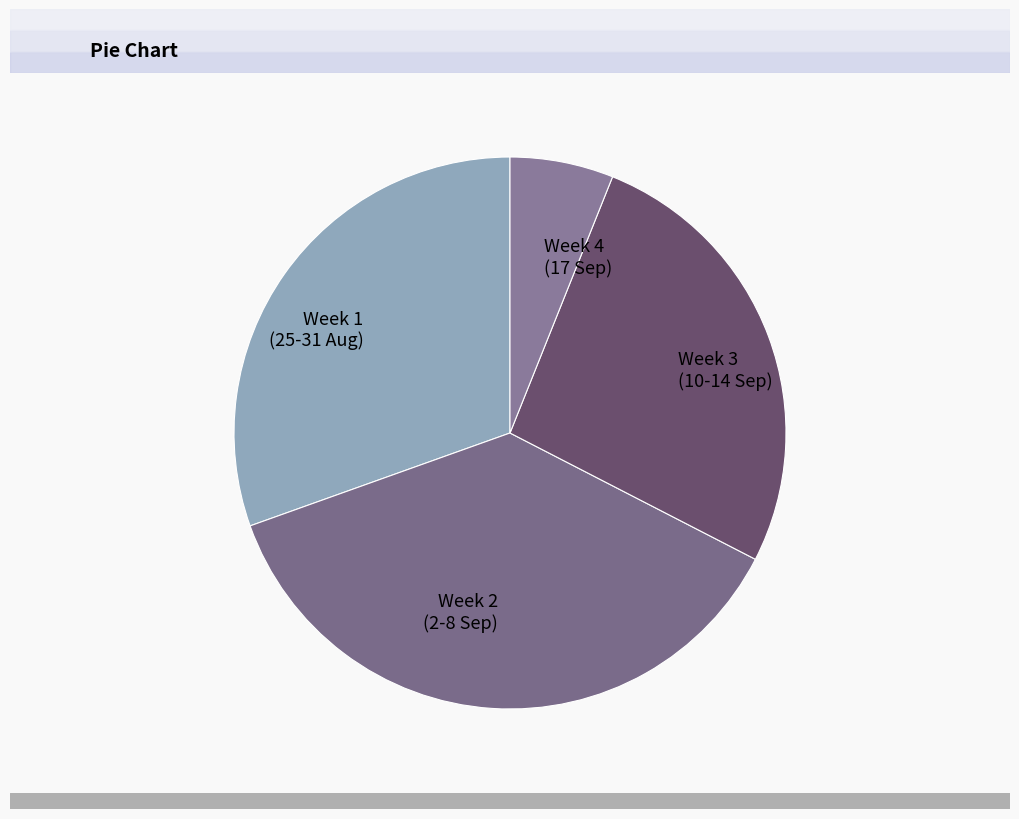

Combined, do Week 2 (2-8 Sep) and Week 3 (10-14 Sep) account for over 50%?

Yes